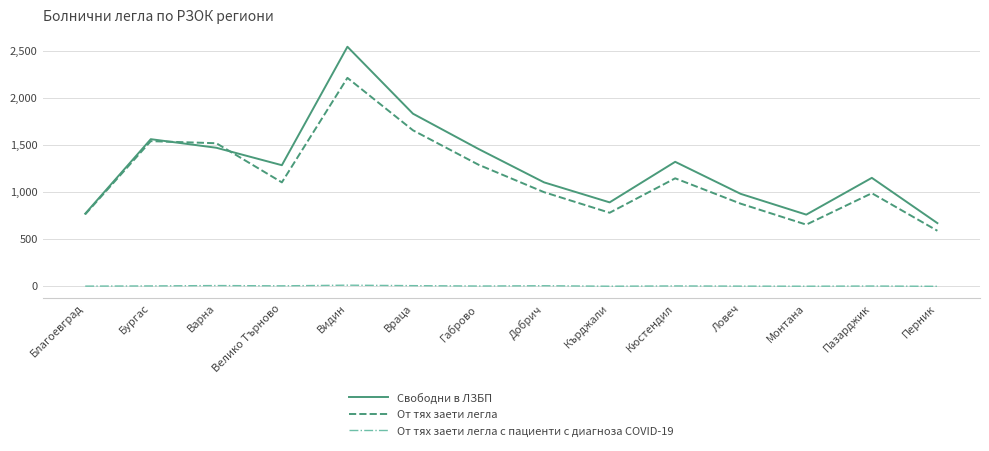

List the series in order of their peak value, highest first.

Свободни в ЛЗБП, От тях заети легла, От тях заети легла с пациенти с диагноза COVID-19